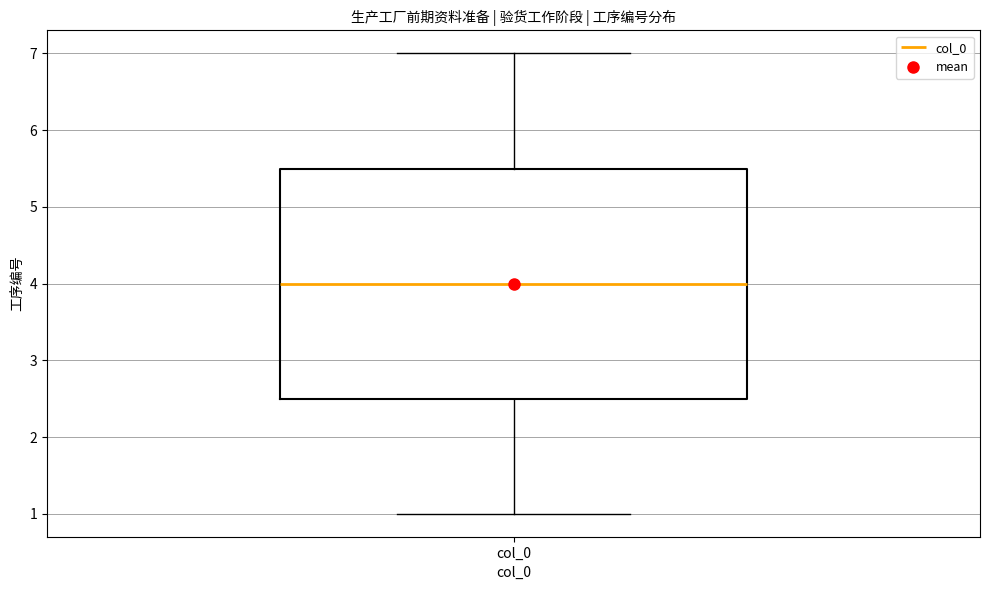

Transcribe this box plot: give where the median line is, the range the box spans, and where the two whiskers end, as read against the y-axis. The values are not printed on the chart, so give them approximately, as read against the axis.

median 4.0, box 2.5 to 5.5, whiskers 1.0 to 7.0